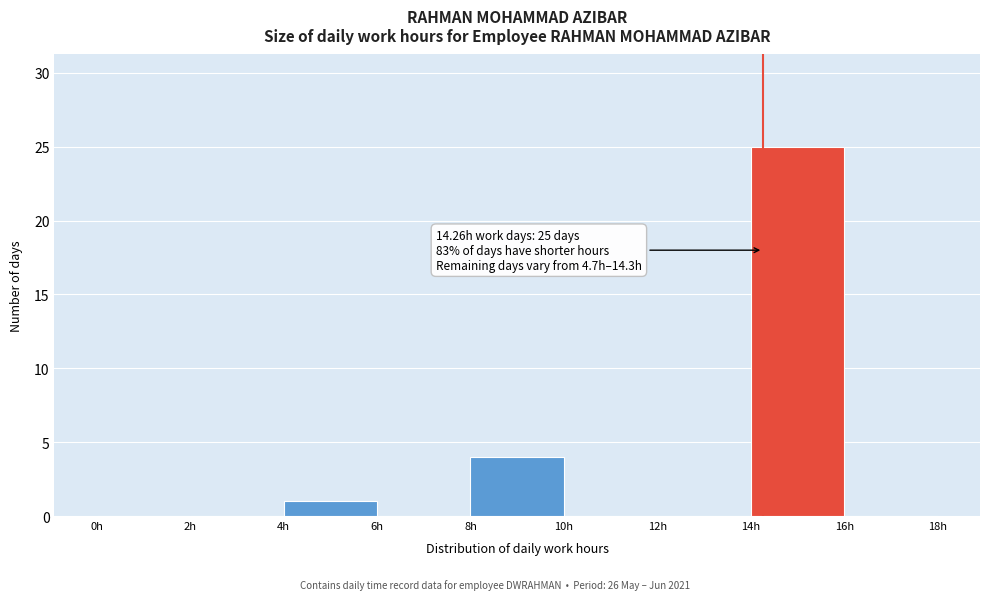

Over which range of the x-axis is the bar tallest?

14 to 16